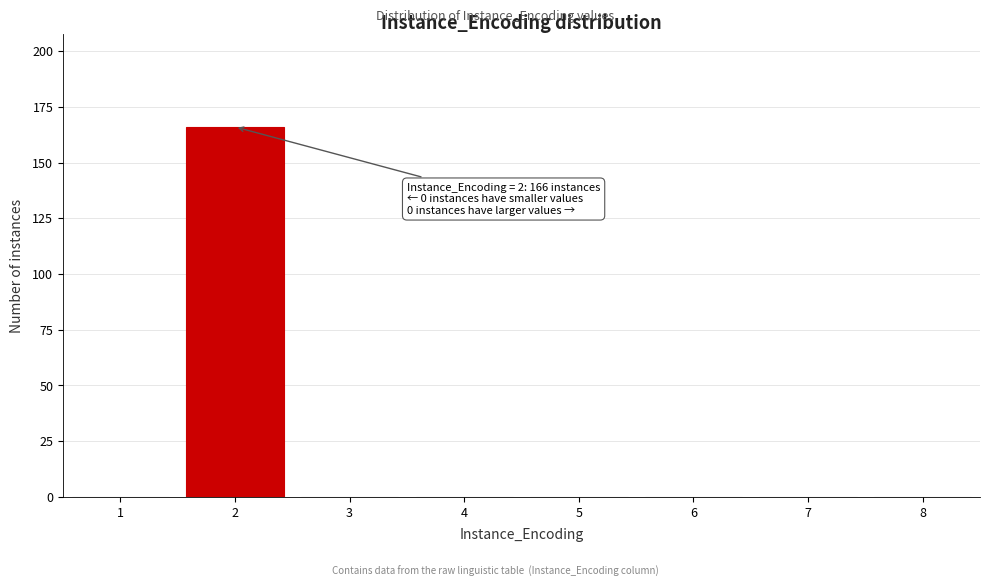

Over which range of the x-axis is the bar tallest?

1.5 to 2.5